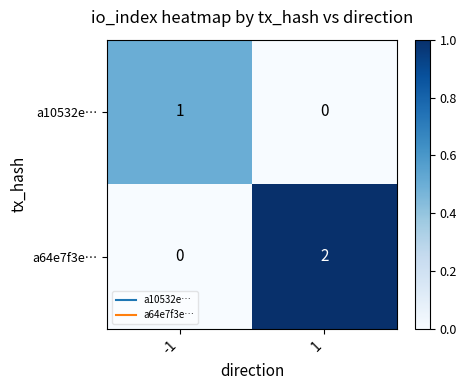

Which series changed the most between -1 and 1?

a64e7f3e…